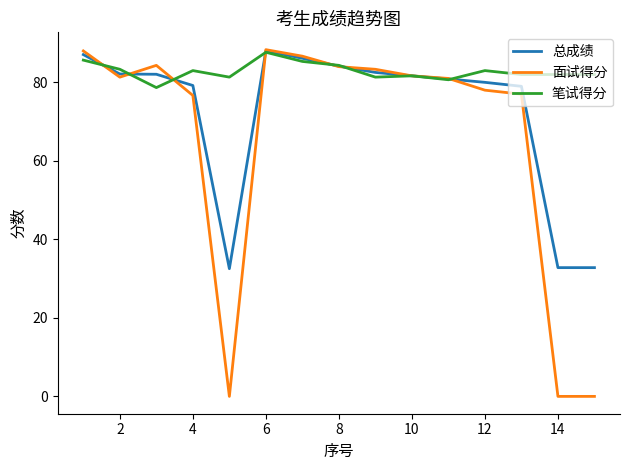

What is the minimum value for 总成绩?

32.5